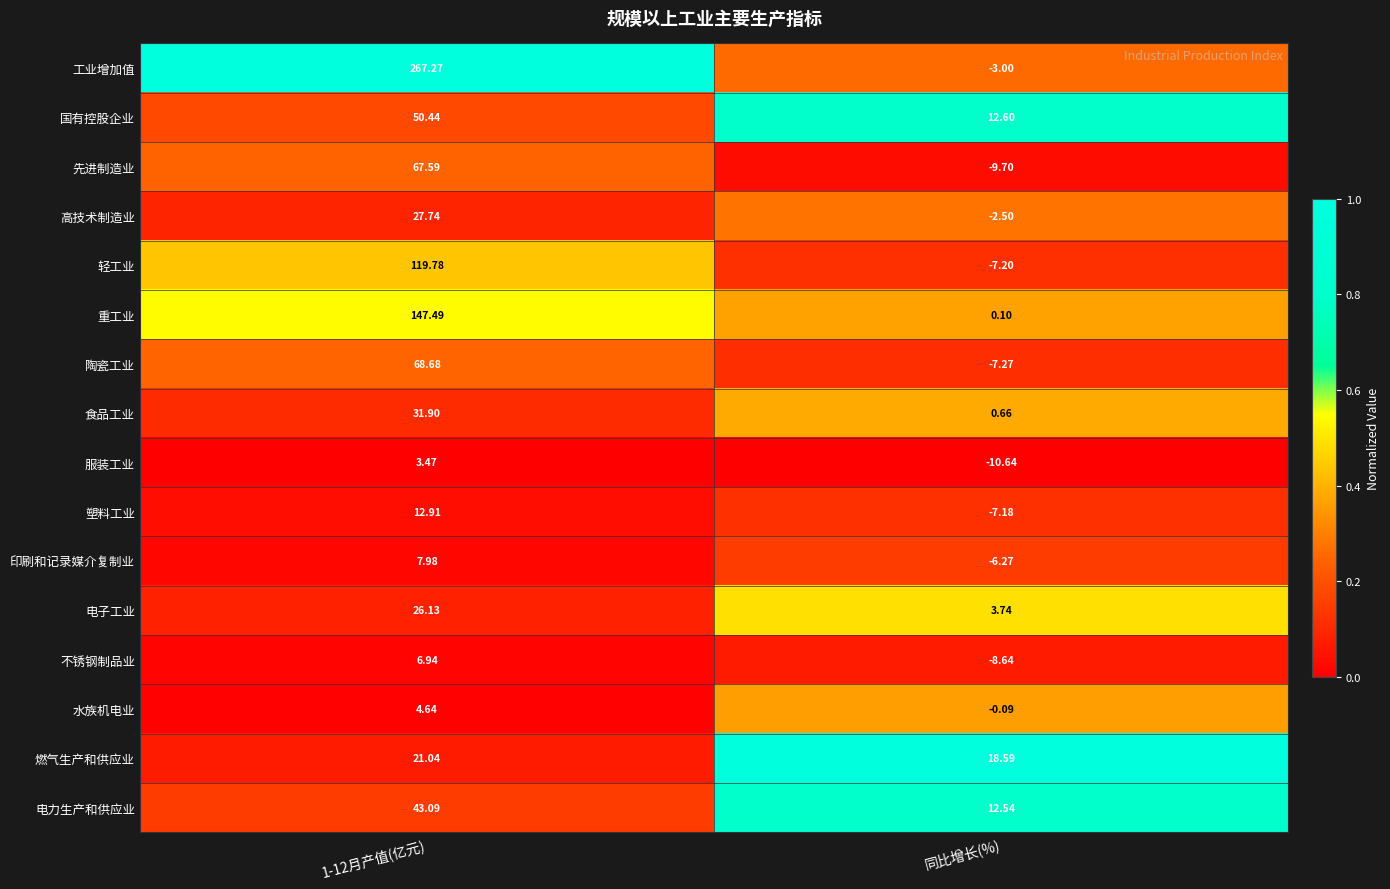

Rank the series at 1-12月产值(亿元) from highest to lowest value.

工业增加值, 重工业, 轻工业, 陶瓷工业, 先进制造业, 国有控股企业, 电力生产和供应业, 食品工业, 高技术制造业, 电子工业, 燃气生产和供应业, 塑料工业, 印刷和记录媒介复制业, 不锈钢制品业, 水族机电业, 服装工业